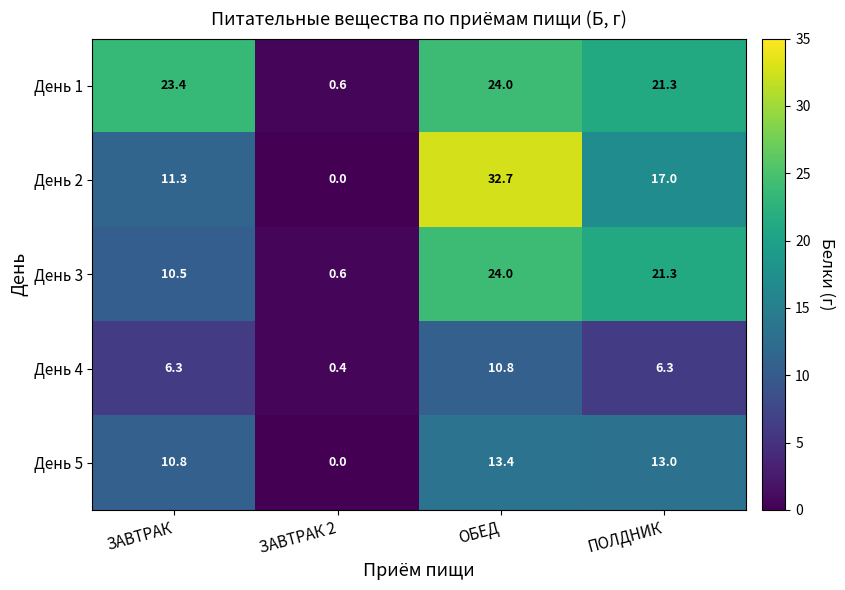

Count the number of data series in this chart.

5